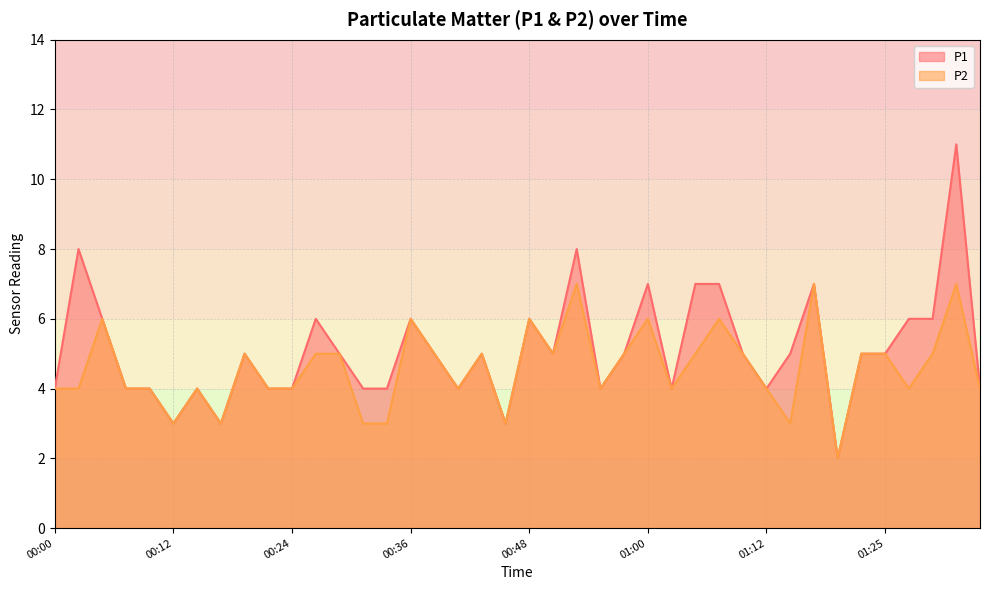

Where does the P2 series first go above 5?

00:05